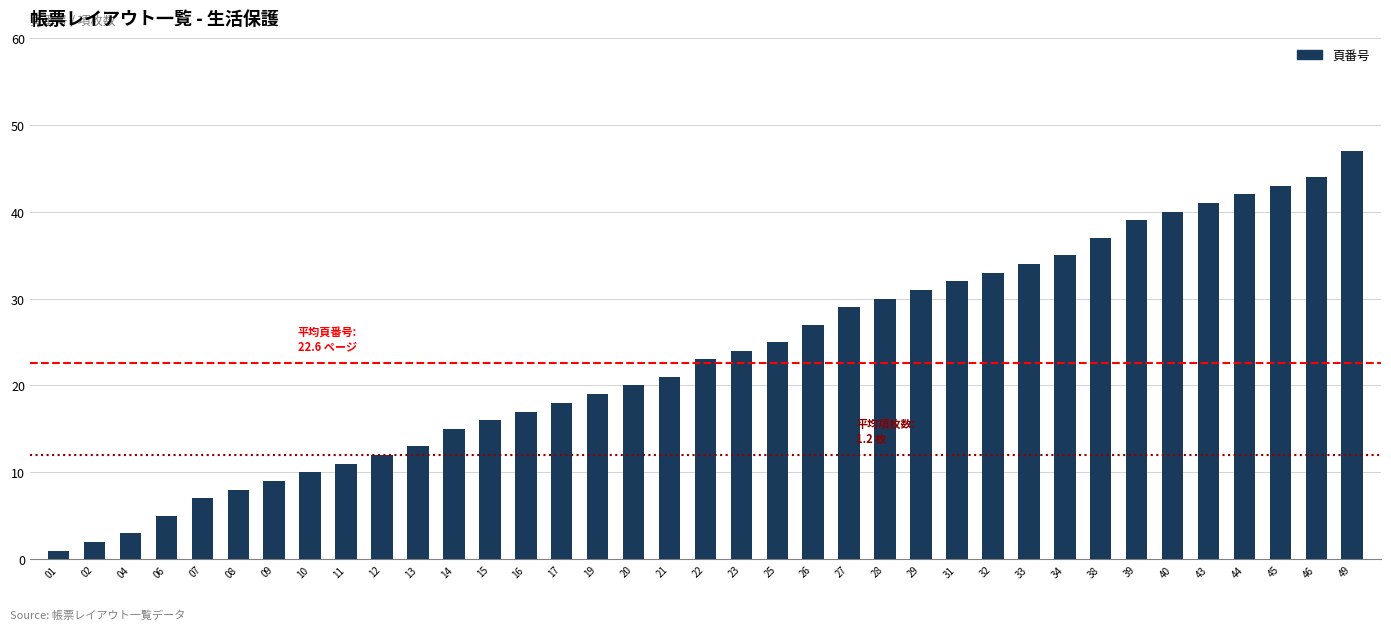

What is the change in value from 07 to 45?

+36